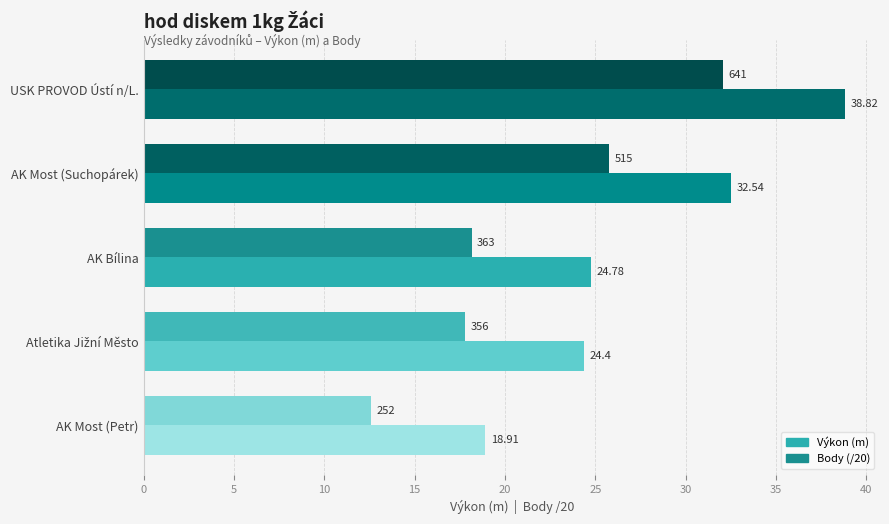

What is the difference between the Výkon (m) values at USK PROVOD Ústí n/L. and AK Bílina?

14.0